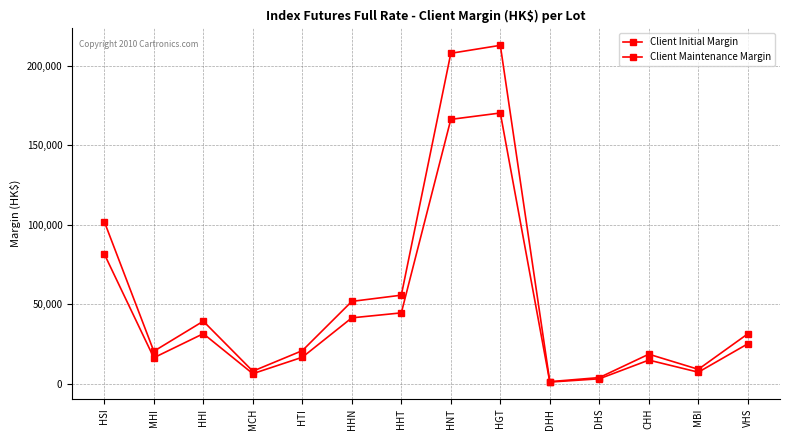

True or false: Client Initial Margin and Client Maintenance Margin cross at least once.

False